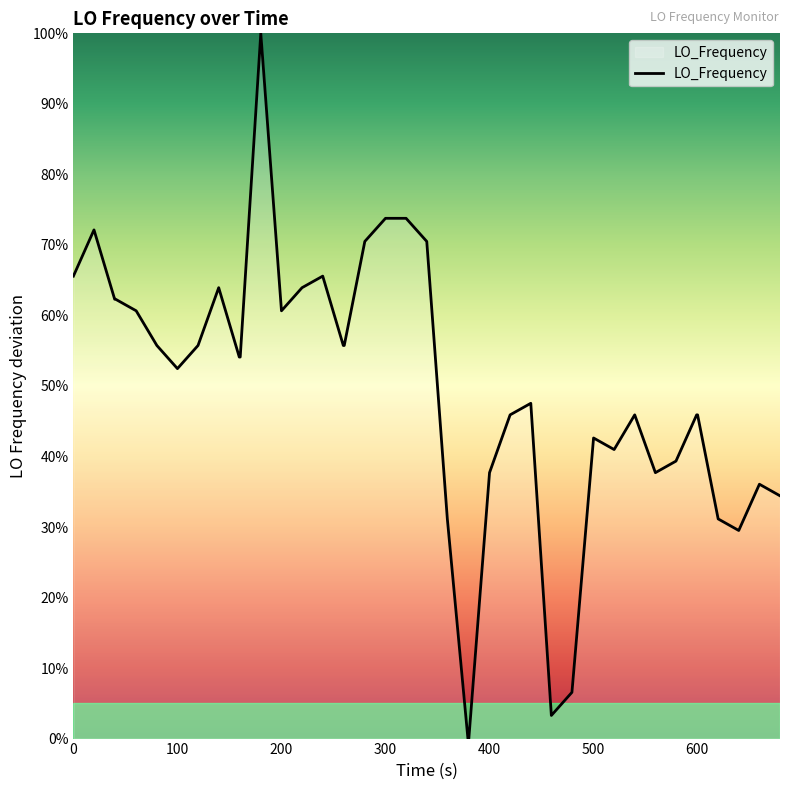

What is the average value?

48.8